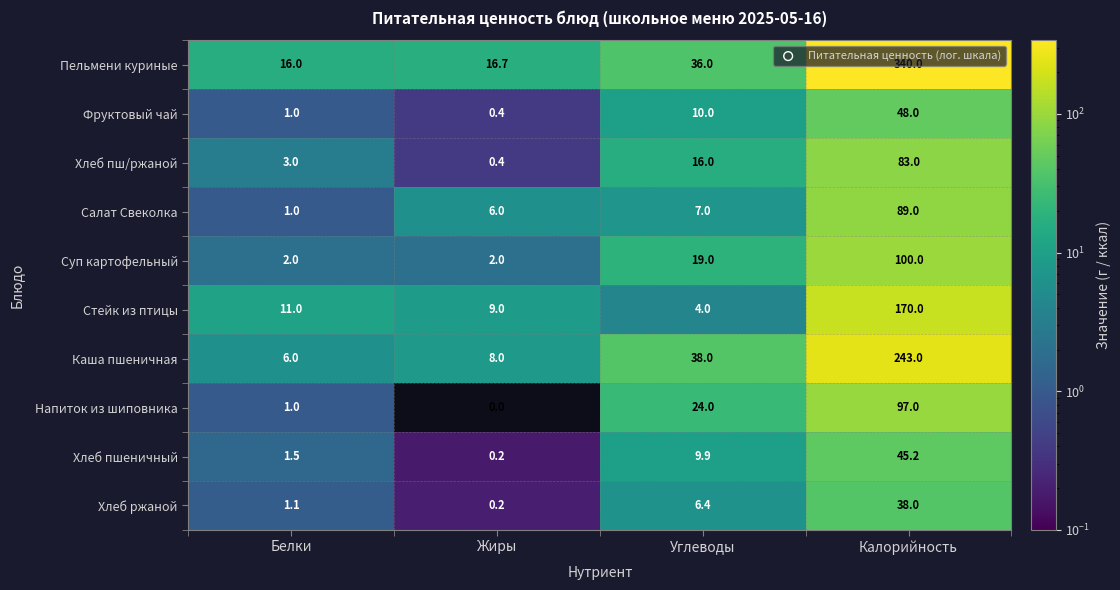

Which series has the largest total across all categories?

Пельмени куриные